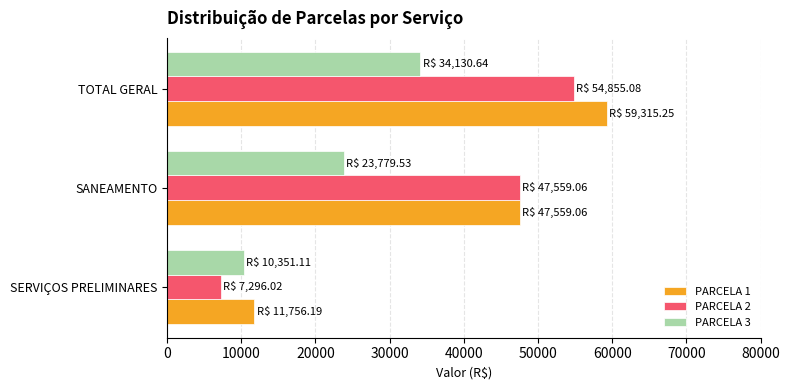

What is the difference between the highest and lowest values at SERVIÇOS PRELIMINARES?

4460.2